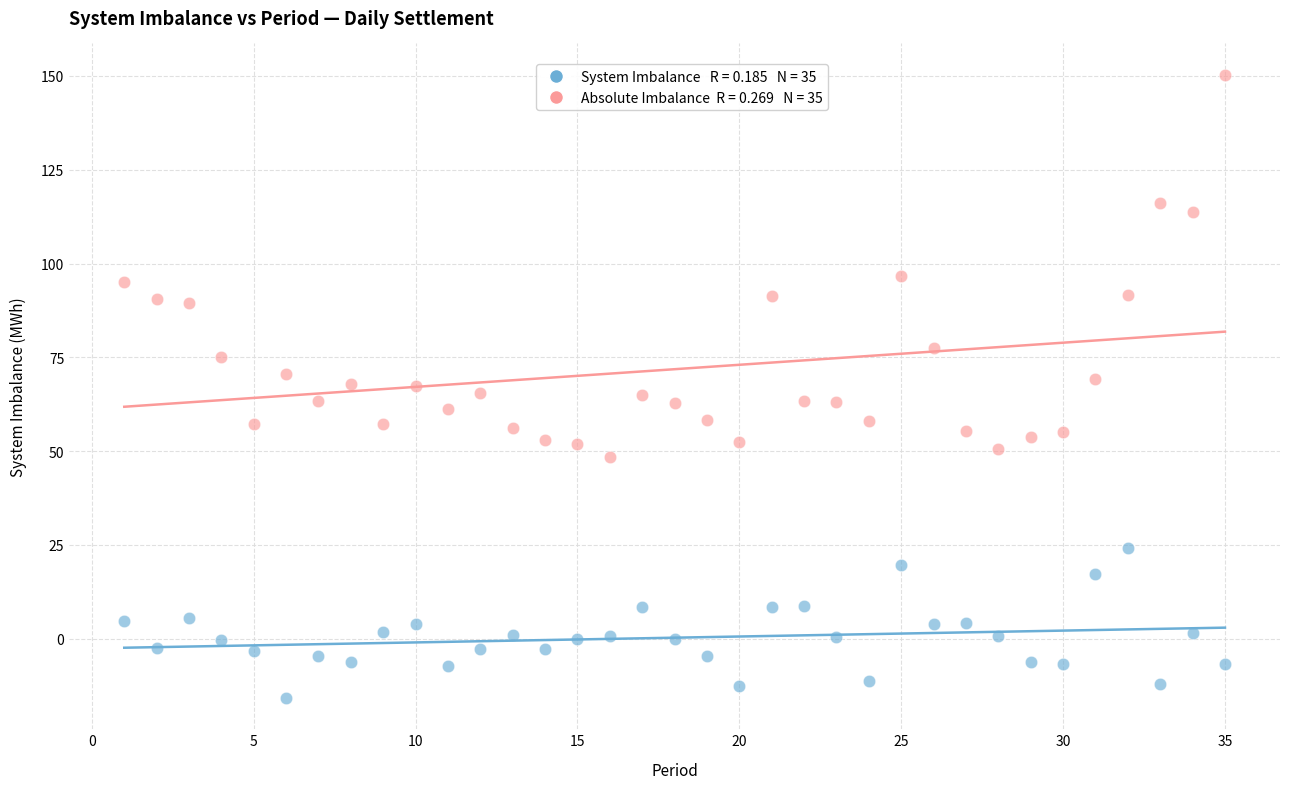

Across all data points, what is the range of Y values (max minus min)?

166.2